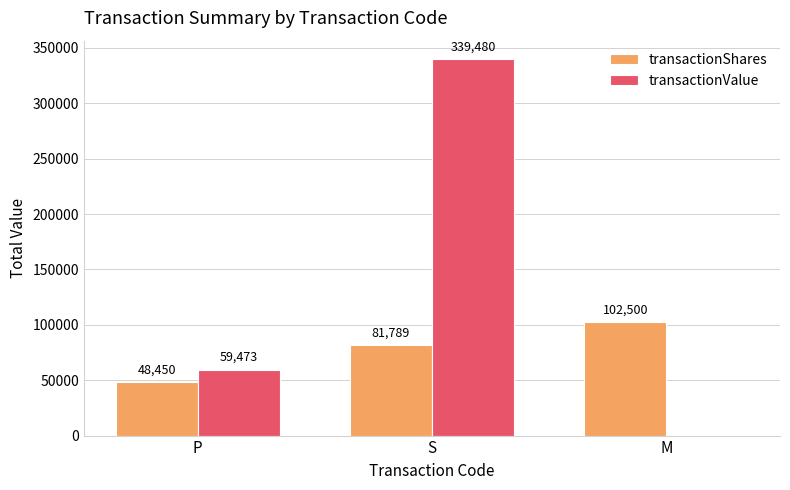

Reading left to right, list all the values displayed in this chart.

transactionShares: P=48450	S=81789	M=102500
transactionValue: P=59473	S=339480	M=0